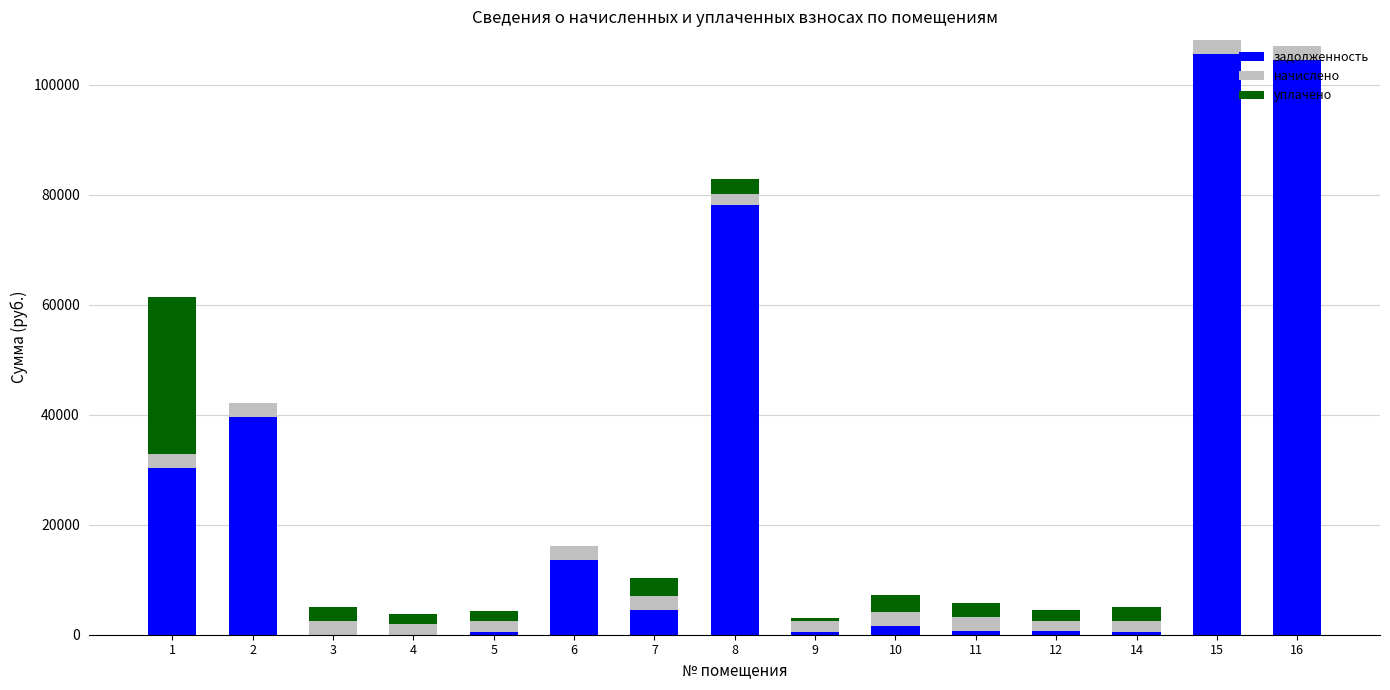

What is the sum of all задолженность values?

380811.5